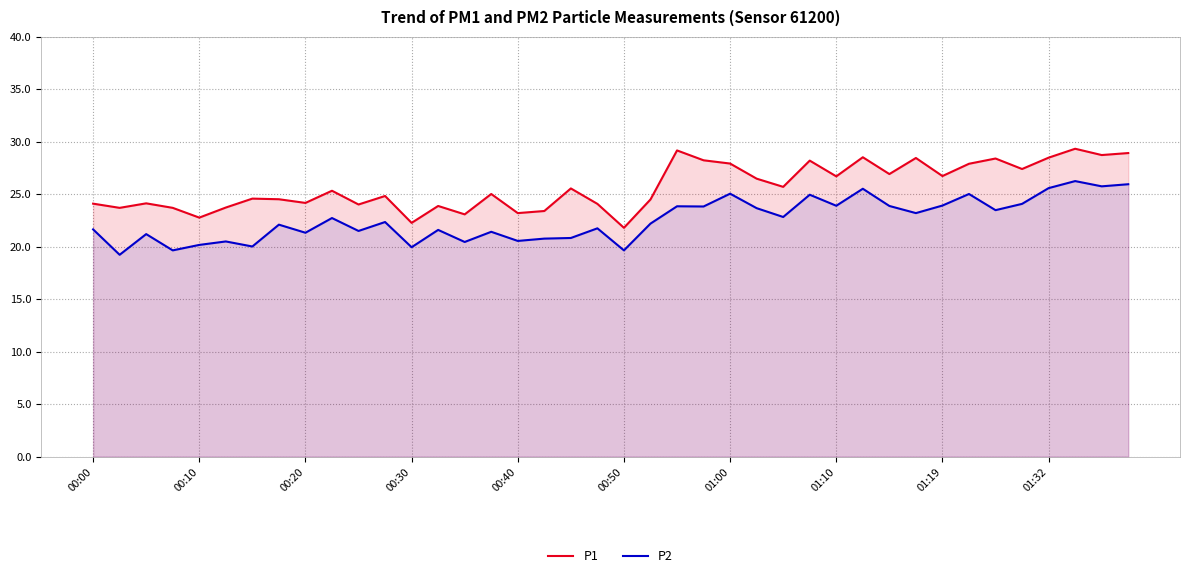

What is the total value across all series at 01:10?

50.6